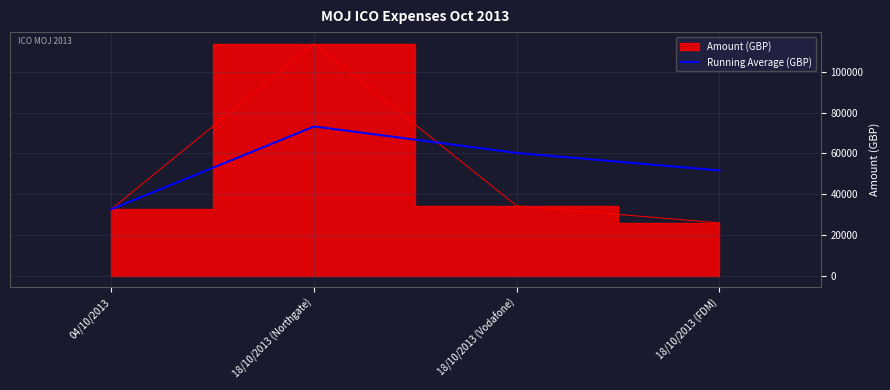

How many values in the Running Average (GBP) series exceed 60261?

2